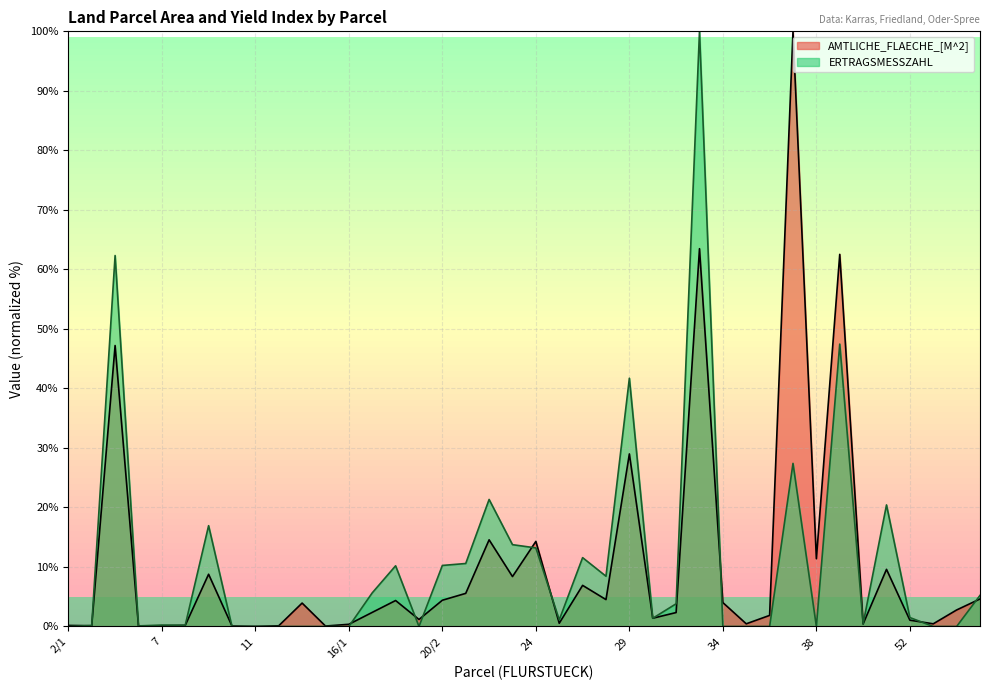

Which category has the lowest value across all series?

2/1